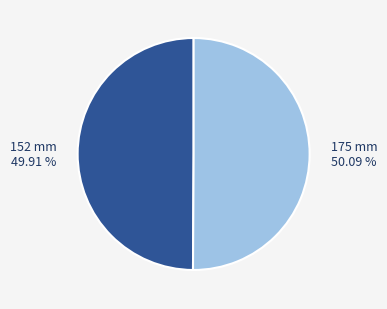

The 152 mm slice represents 50% of the pie. True or false?

True